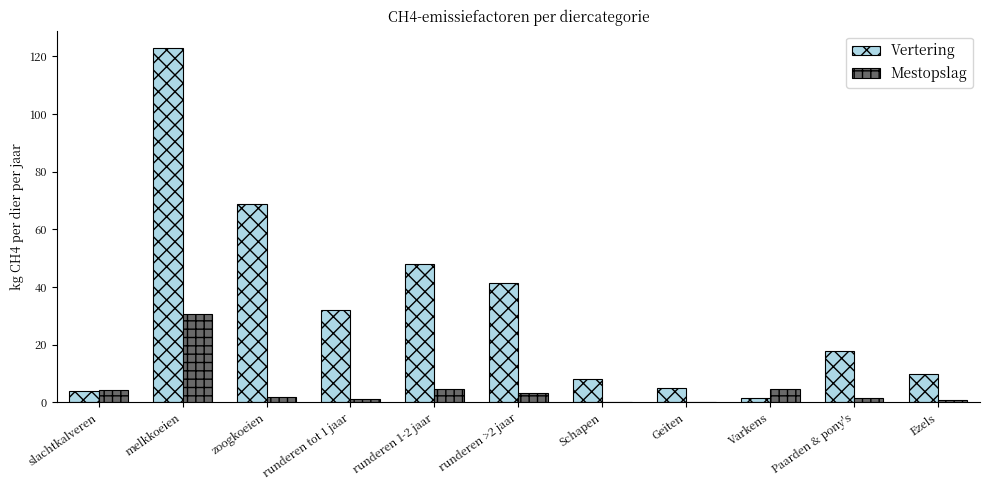

Which series has the largest range (max minus min)?

Vertering